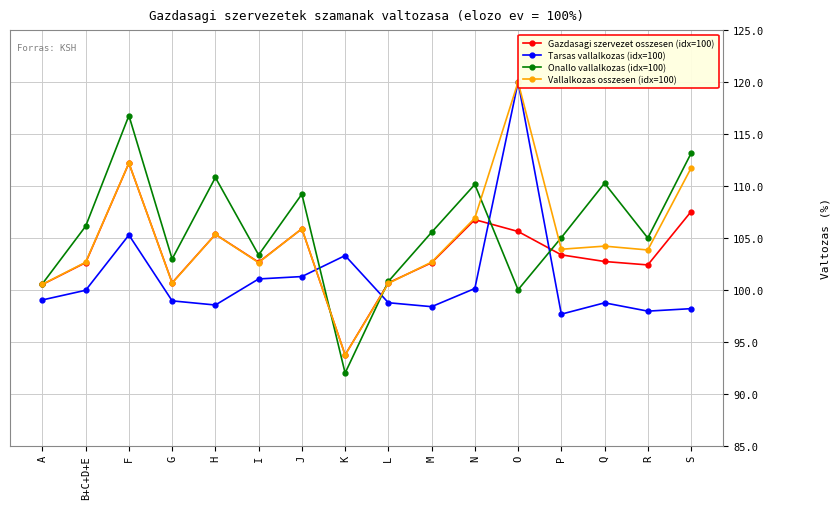

The Vallalkozas osszesen (idx=100) series shows 111.7 at S. True or false?

True